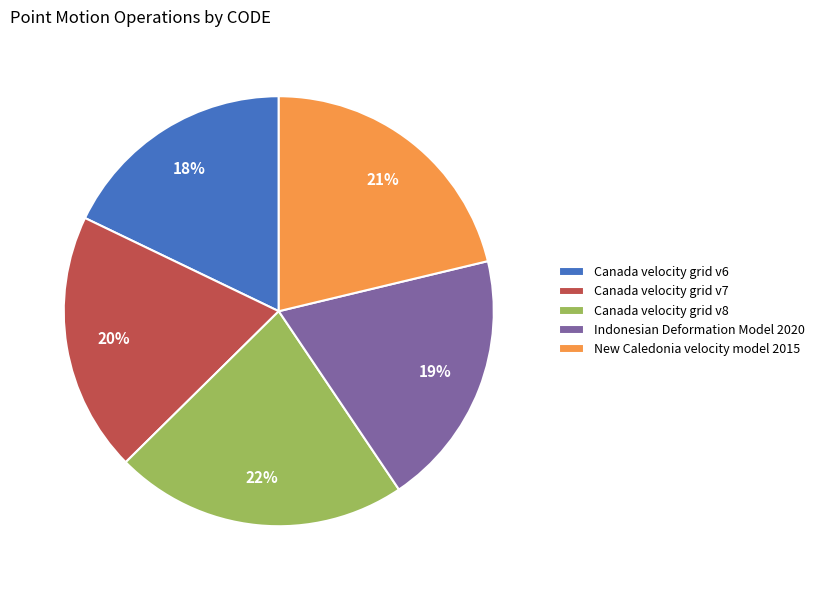

Is Canada velocity grid v8 the majority of the pie?

No